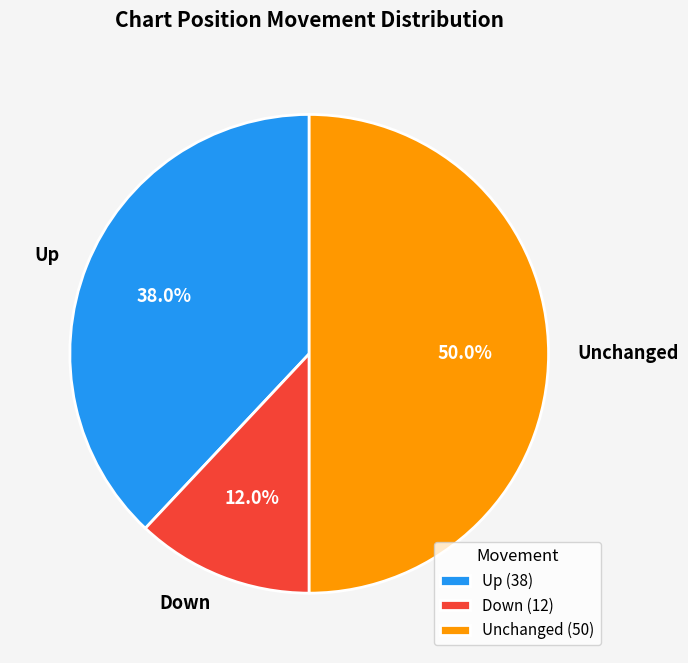

What portion of the pie excludes Up?

62.0%